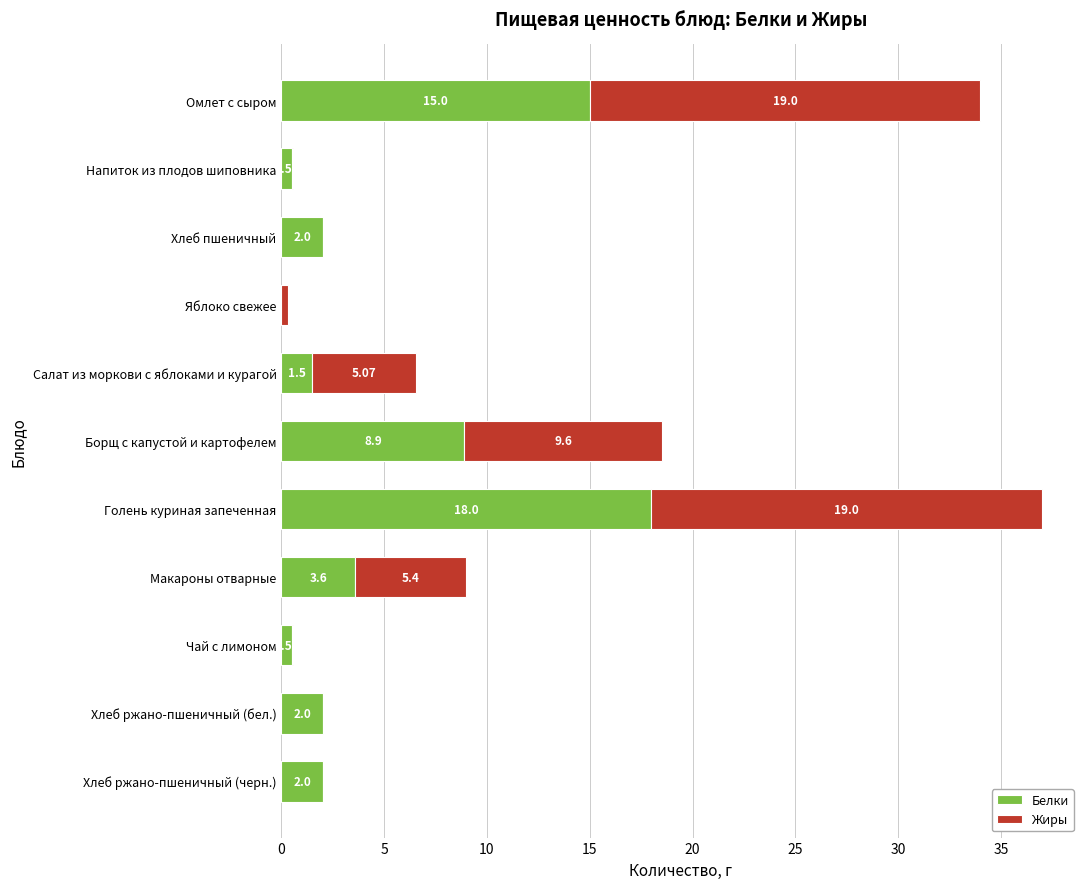

What is the total value across all series at Салат из моркови с яблоками и курагой?

6.6